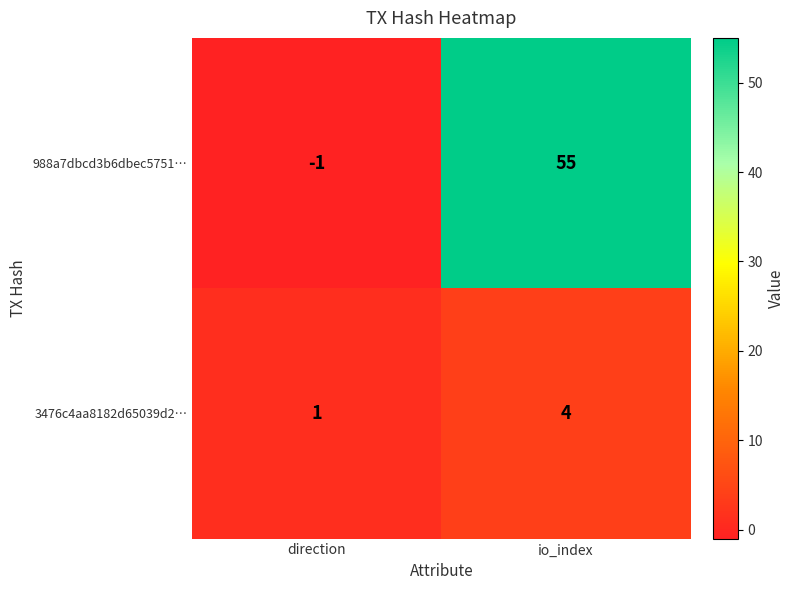

Which series has the largest range (max minus min)?

988a7dbcd3b6dbec5751…